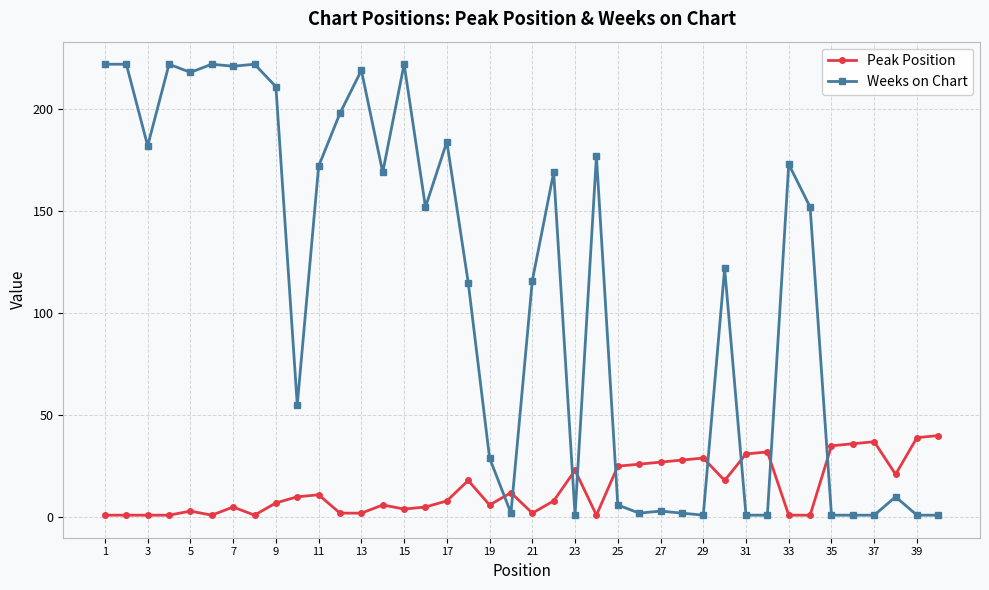

What is the value of the Weeks on Chart point at the 11th from the left?

172